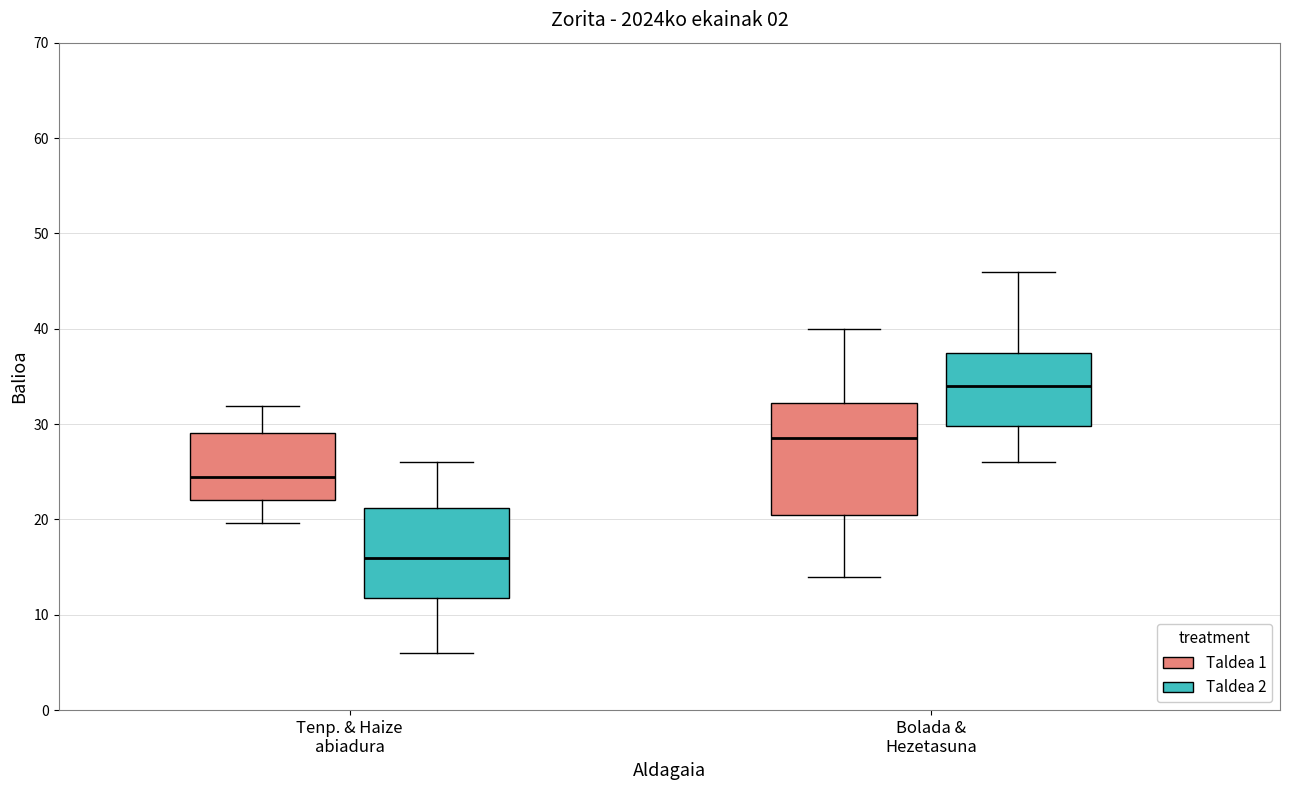

Which box has the lowest median line?

Tenp. & Haize abiadura (Taldea 2)